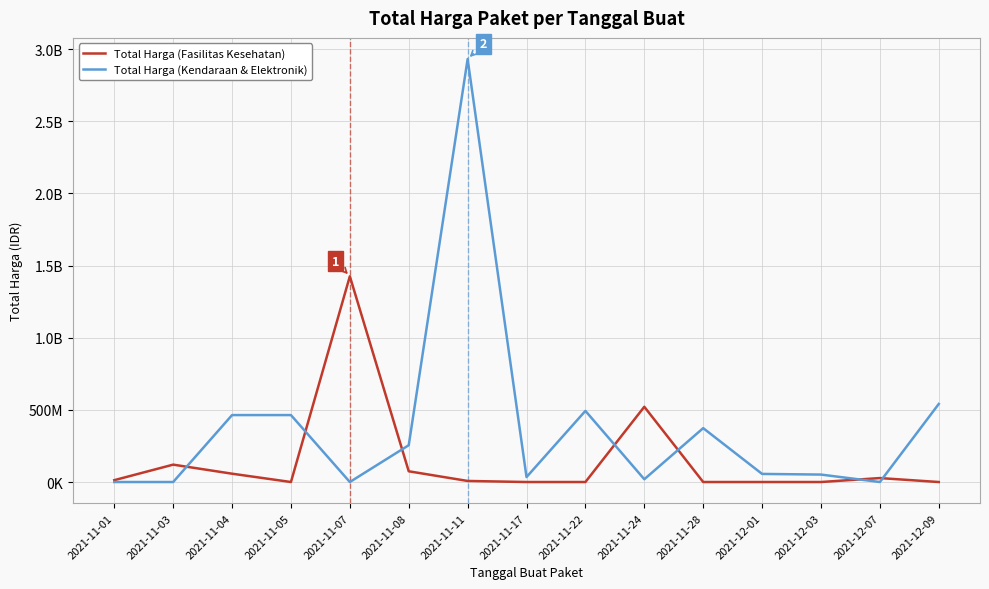

At which category is the sum across all series the highest?

2021-11-11